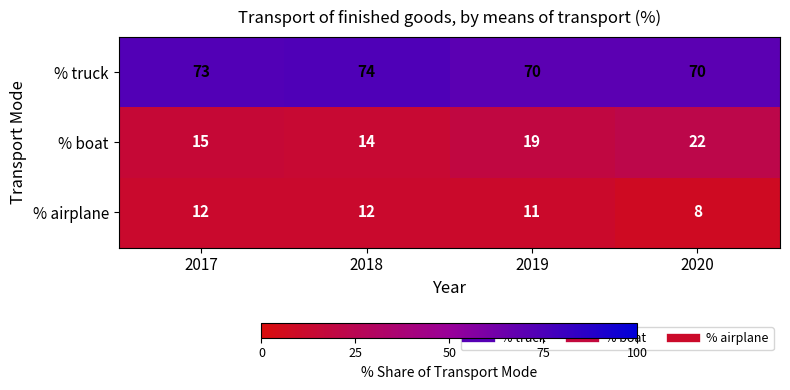

Is it true that % boat equals 7 at 2018?

False